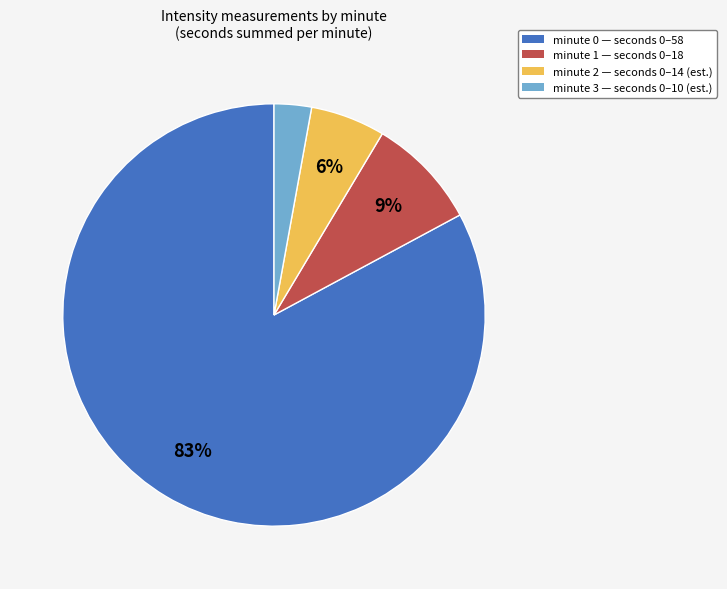

To the nearest percent, what is the average slice percentage?

25%